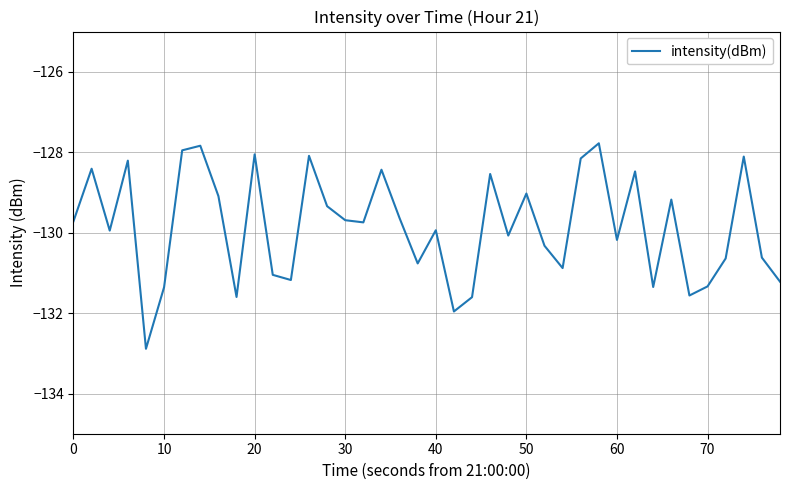

What is the difference between the maximum and minimum values?

5.1